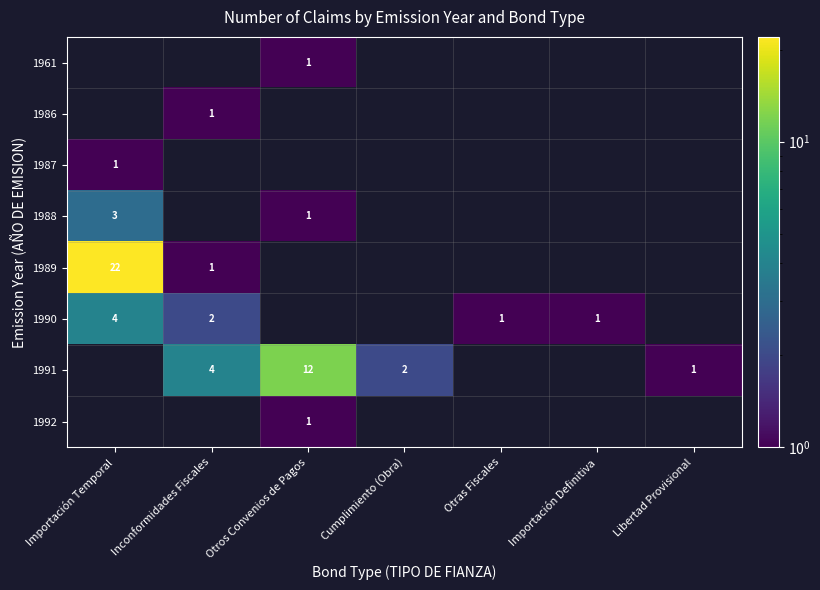

True or false: 1988 has a value of 3 at Importación Temporal.

True